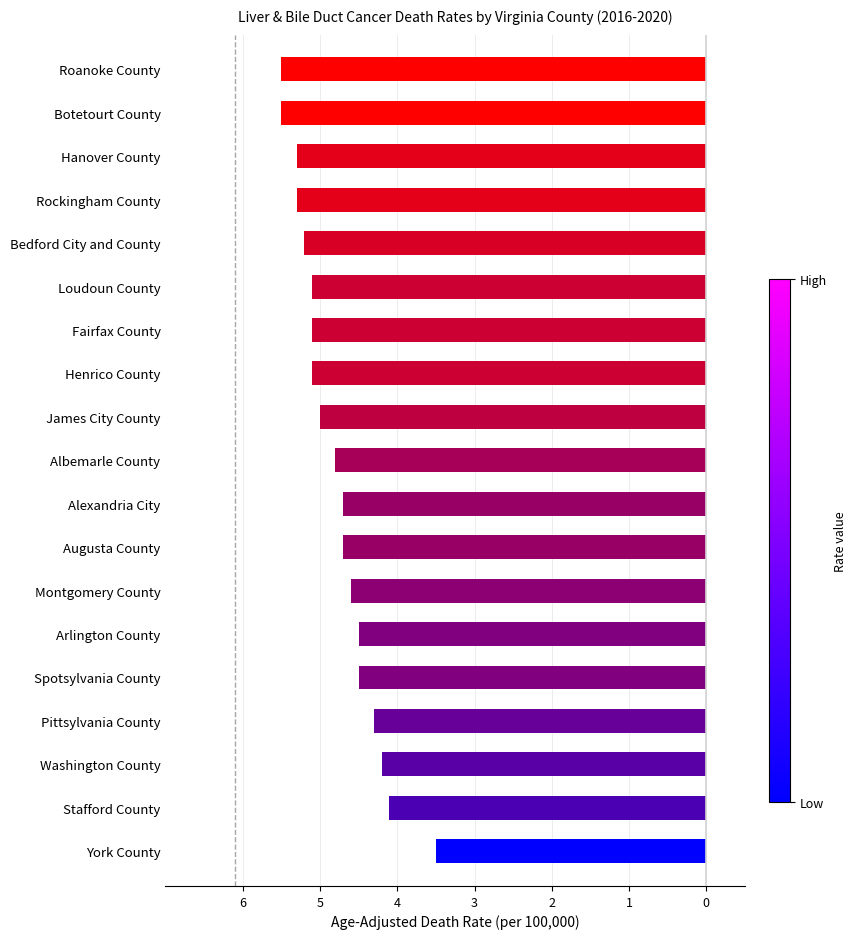

True or false: the data shows 5.0 at James City County.

True